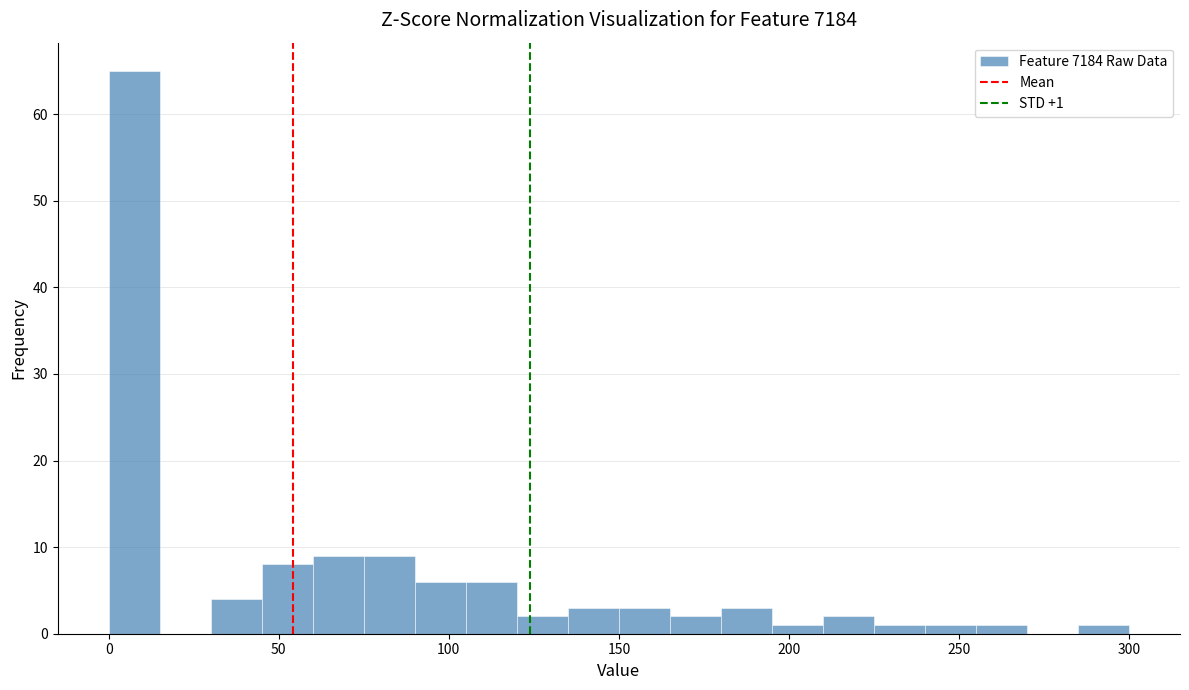

Read against the x-axis, roughly where is the centre of the tallest bar?

10